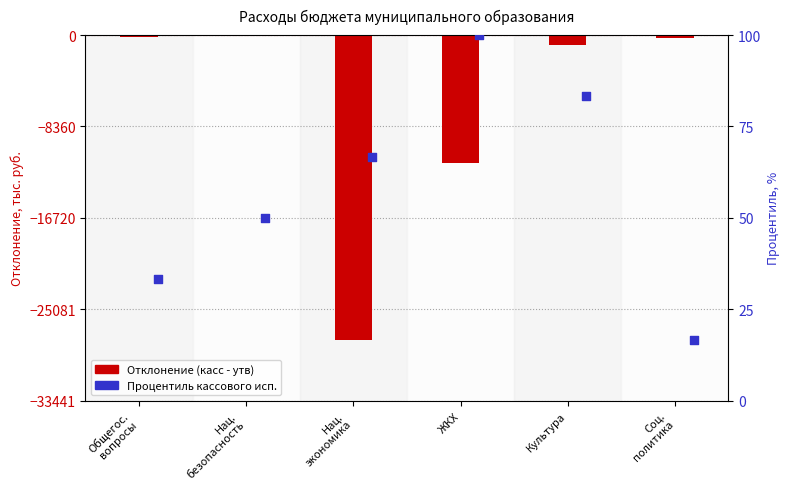

Which series contains the highest Y value?

Процентиль кассового исп.